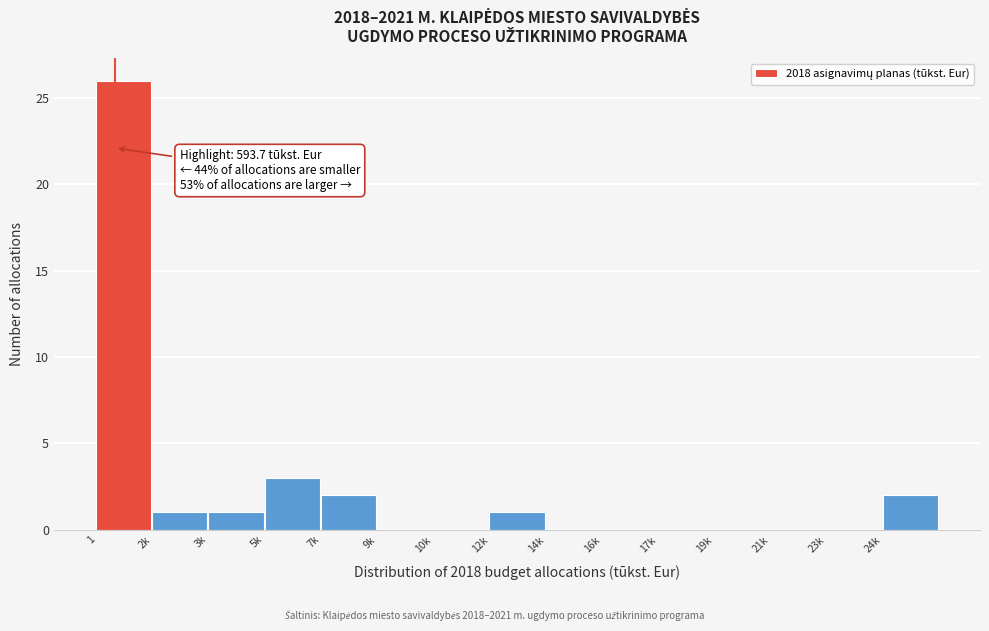

Reading left to right, extract all data points from this chart.

1=26	2k=1	3k=1	5k=3	7k=2	9k=0	10k=0	12k=1	14k=0	16k=0	17k=0	19k=0	21k=0	23k=0	24k=2